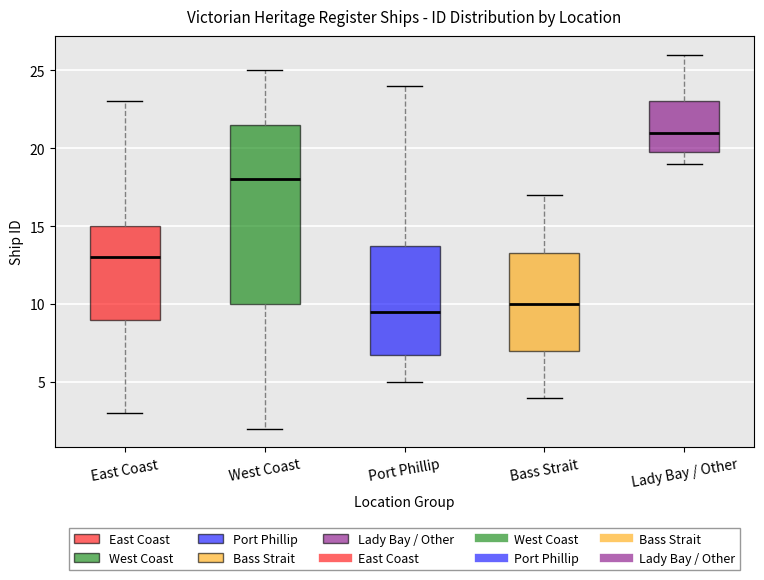

Reading left to right, read every box against the y-axis: the position of its median line, the range the box covers, and the ends of its whiskers. The values are not printed on the chart, so give them approximately, as read against the axis.

East Coast: median 13.0, box 9.0 to 15.0, whiskers 3.0 to 23.0
West Coast: median 18.0, box 10.0 to 21.5, whiskers 2.0 to 25.0
Port Phillip: median 9.5, box 7.0 to 14.0, whiskers 5.0 to 24.0
Bass Strait: median 10.0, box 7.0 to 13.5, whiskers 4.0 to 17.0
Lady Bay / Other: median 21.0, box 20.0 to 23.0, whiskers 19.0 to 26.0